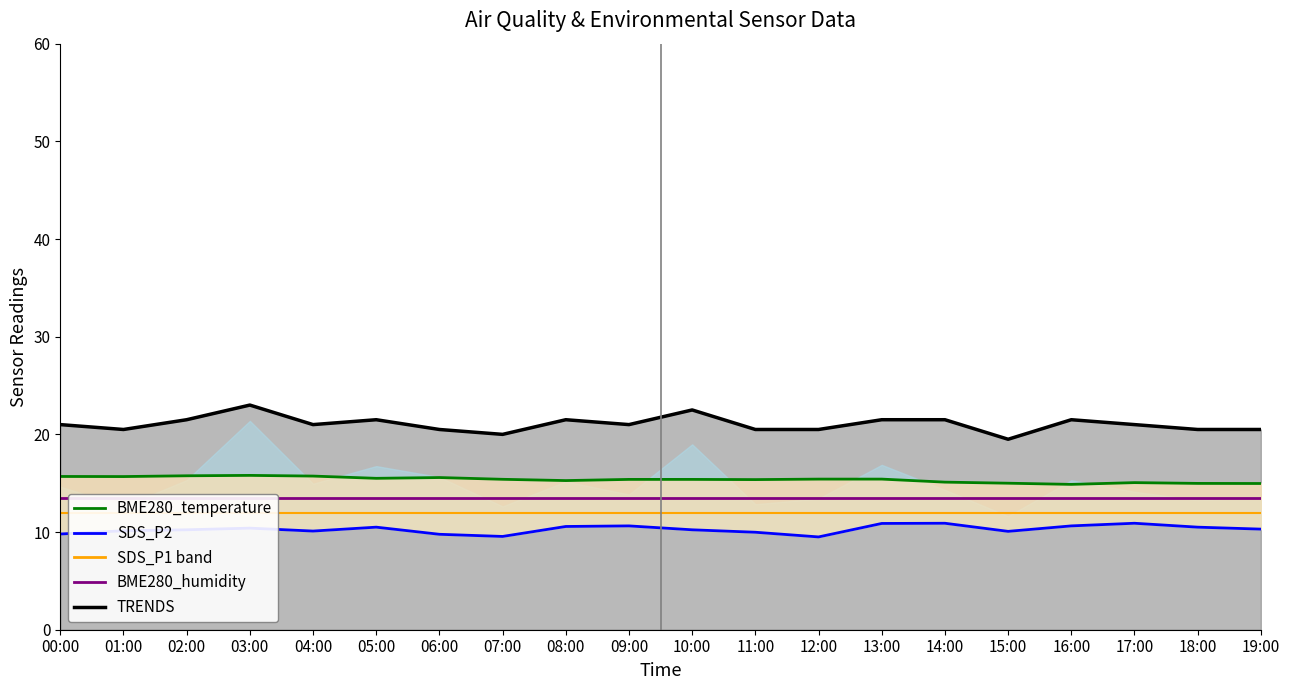

Which has a higher value, 12:00 or 01:00?

01:00